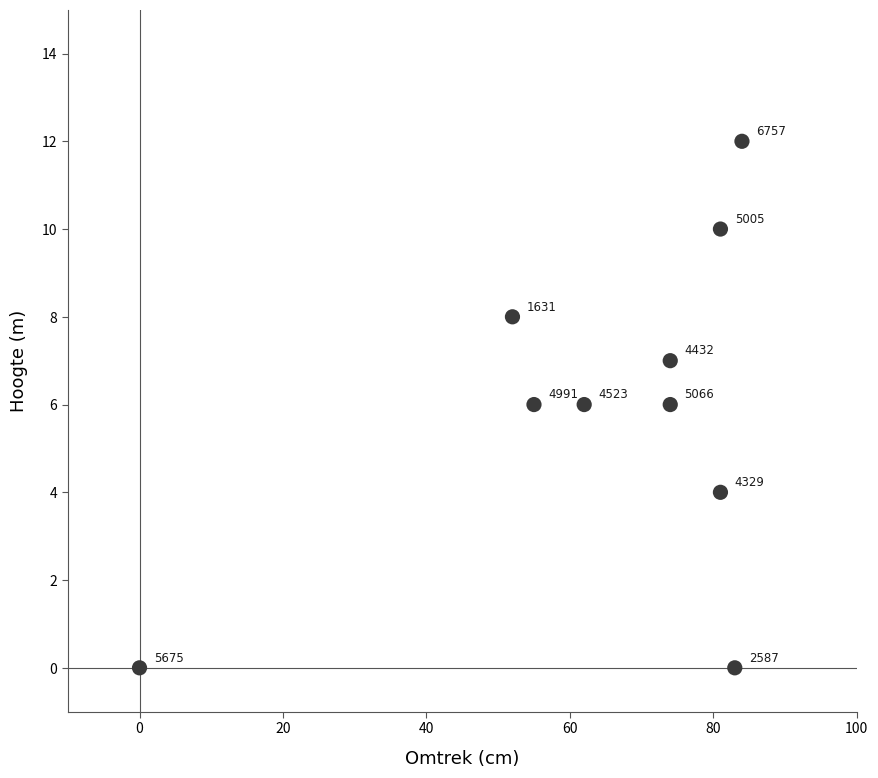

What is the average X value?

65